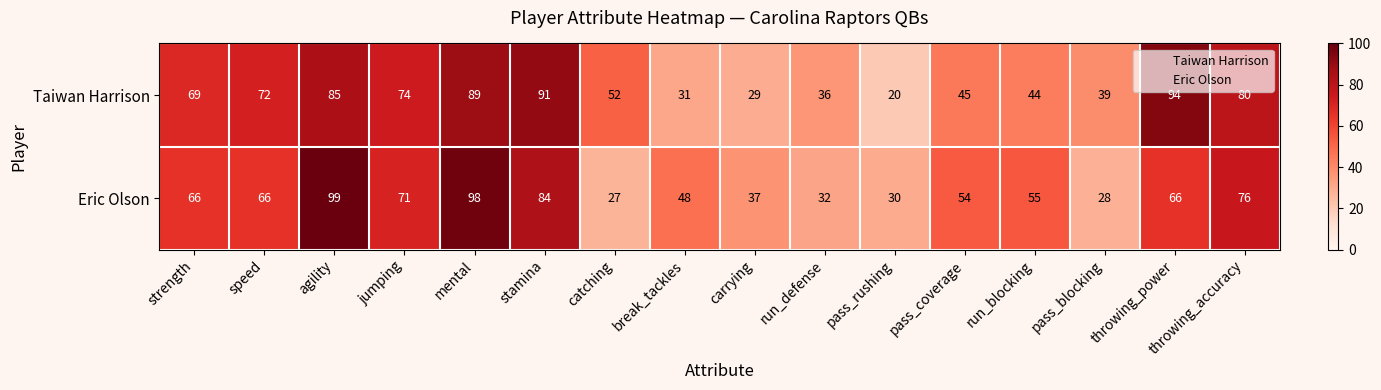

What is the spread (max minus min) of values at break_tackles?

17